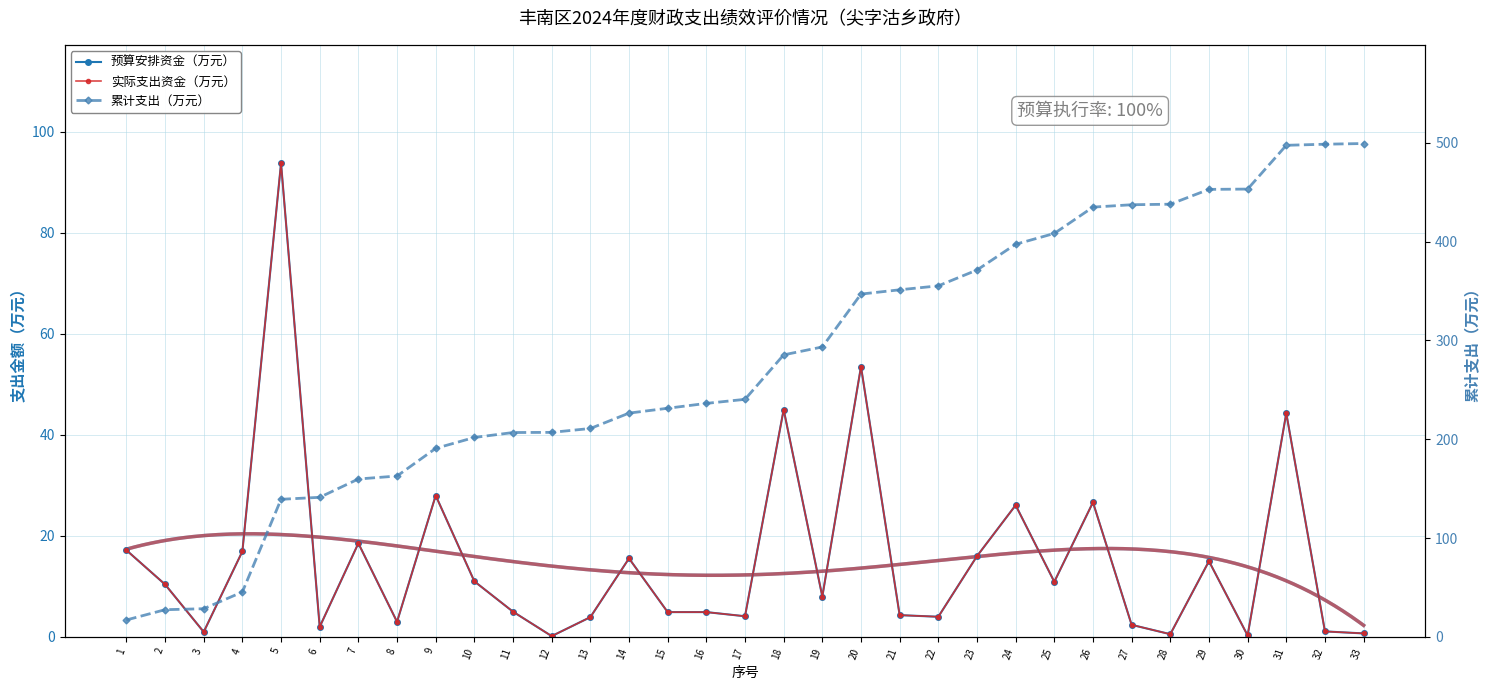

Count the number of data series in this chart.

3